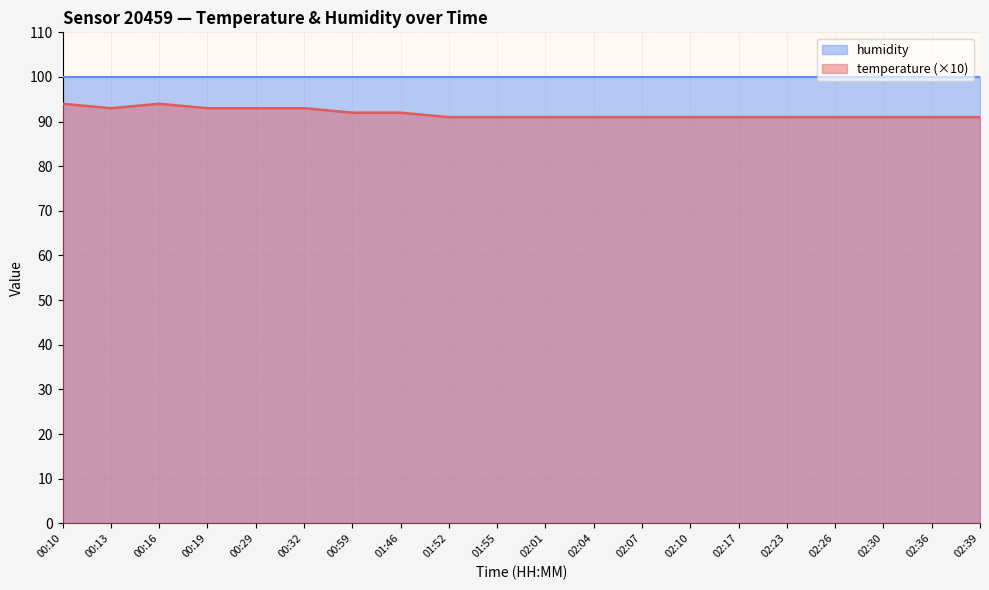

True or false: the data shows 155 at 02:17.

False